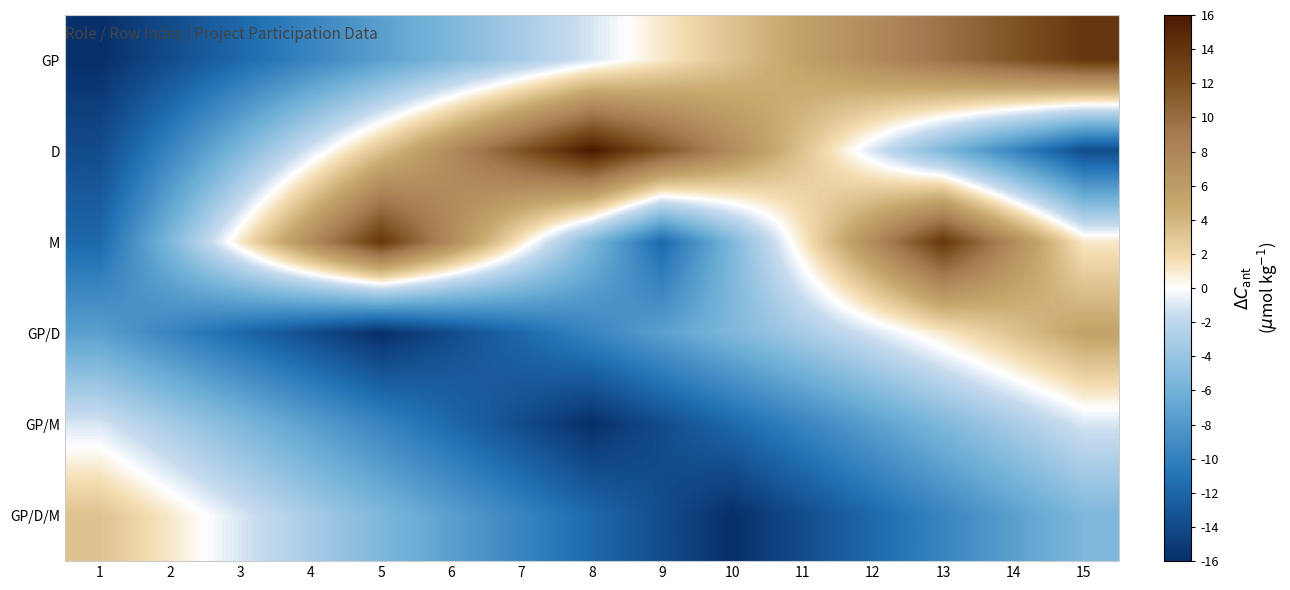

What is the spread (max minus min) of values at 9?

25.6